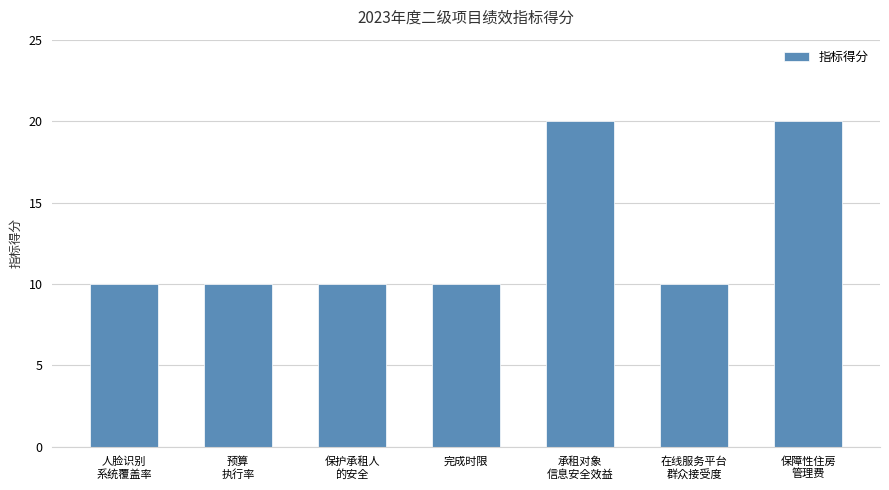

Approximately how many times larger is the value at 人脸识别
系统覆盖率 compared to 承租对象
信息安全效益?

0.5